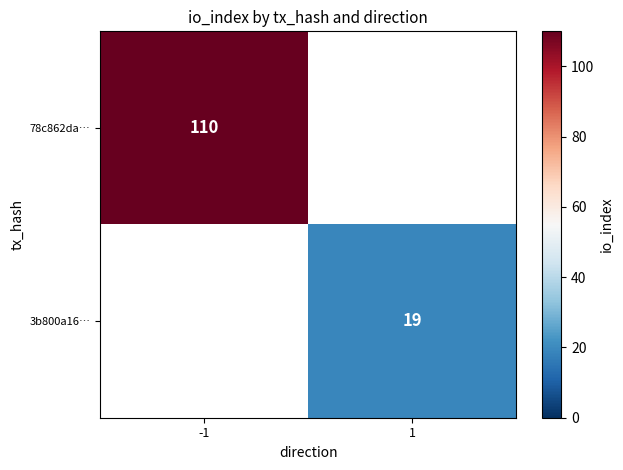

Count the number of categories in the chart.

2